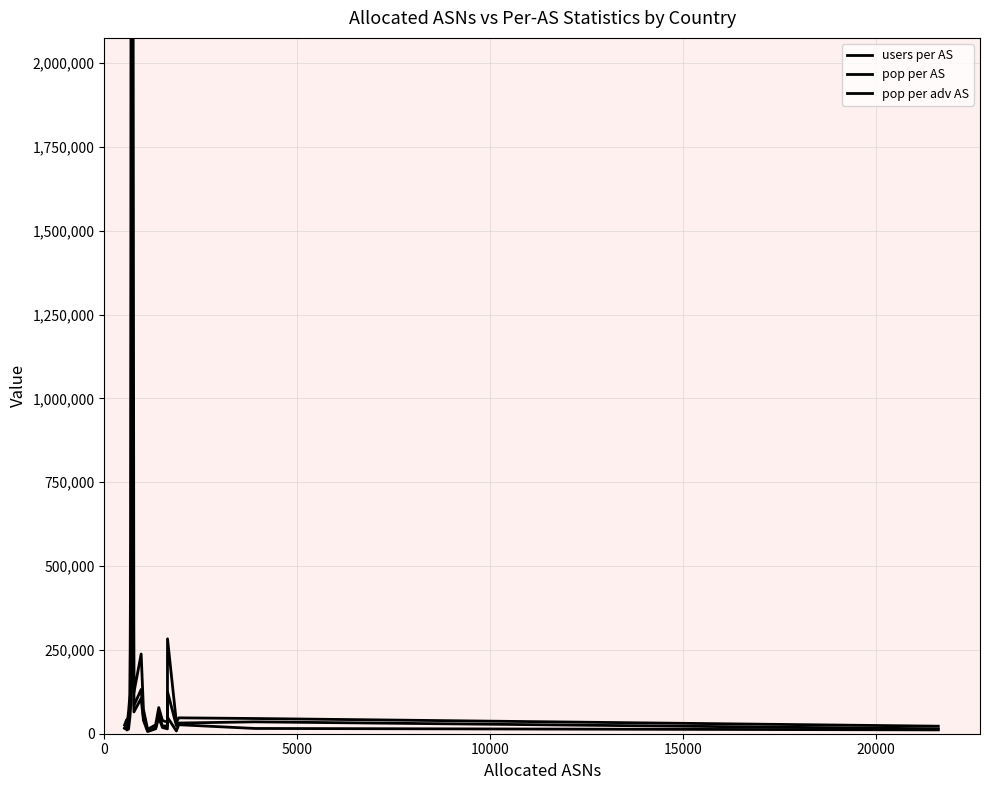

In pop per AS, how many points are lower than both neighbors (excluding endpoints)?

5